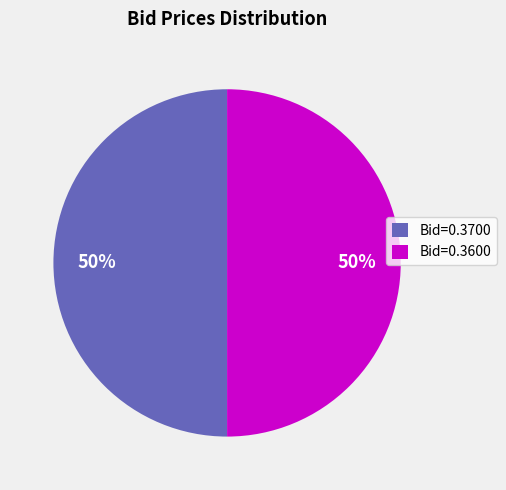

True or false: Bid=0.3600 accounts for 50% of the total.

True